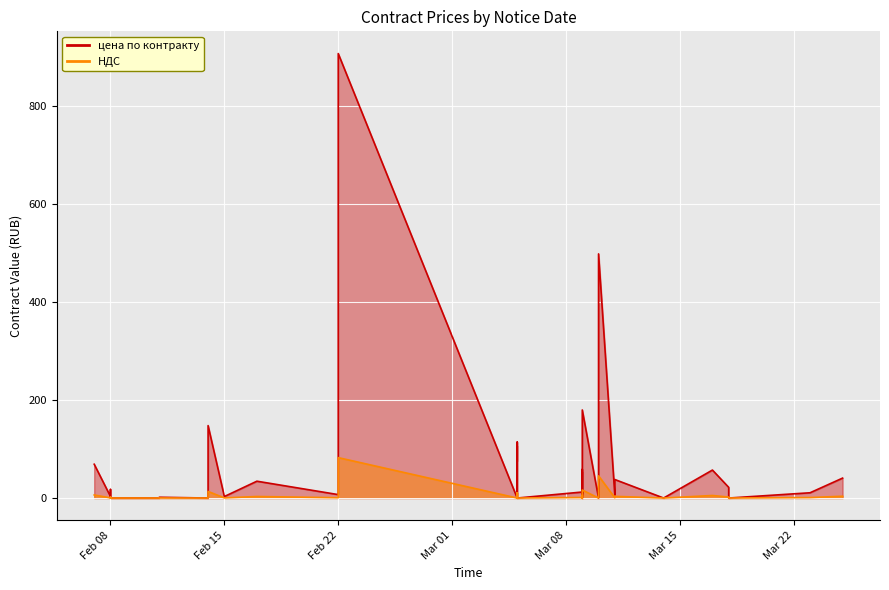

What is the approximate value of НДС at Mar 22?

1.6